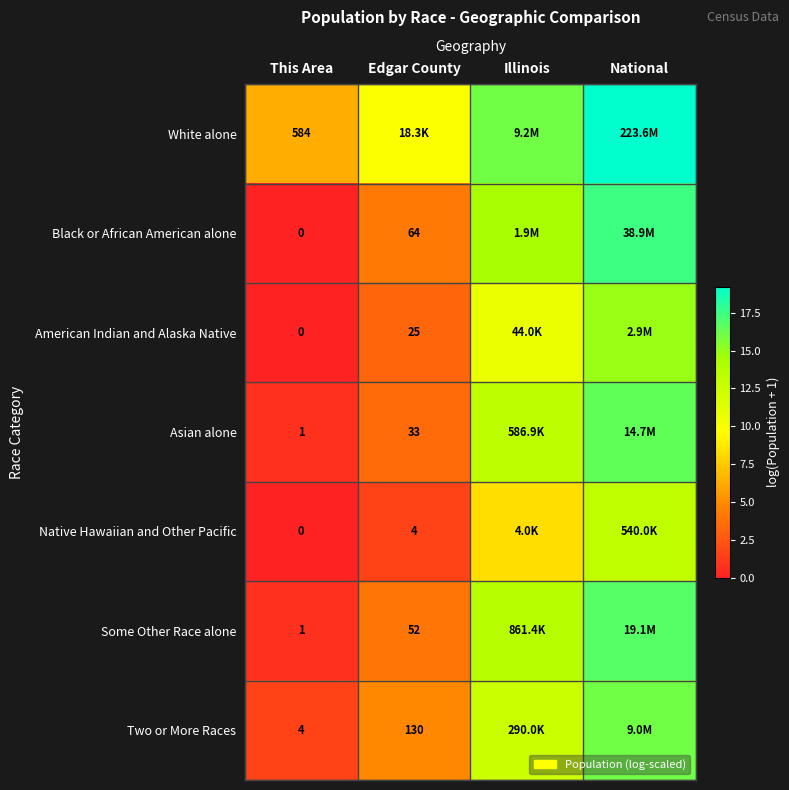

List the labels in order of Asian alone value, smallest first.

This Area, Edgar County, Illinois, National